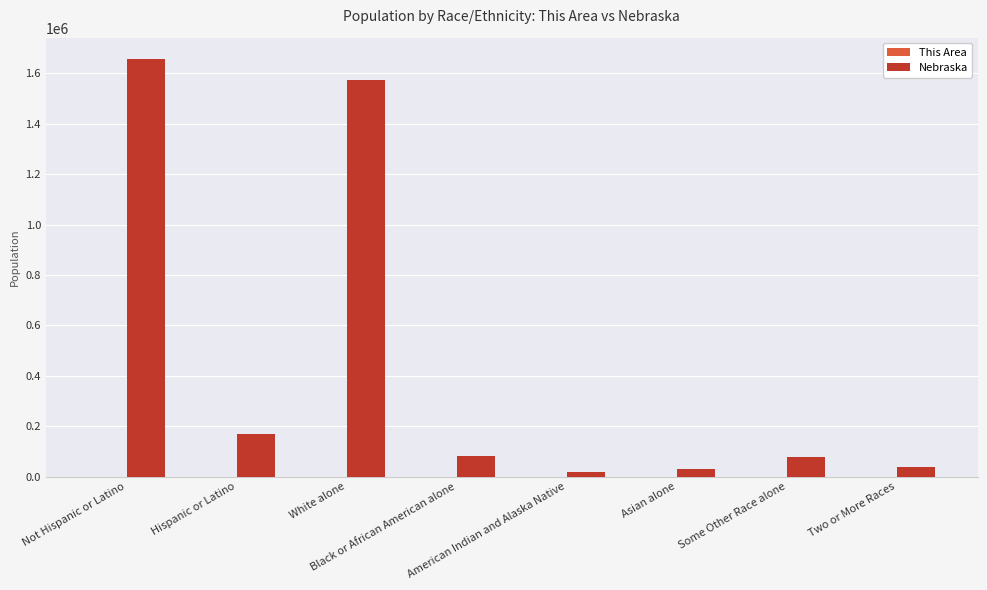

What is the greatest value displayed?

1658936